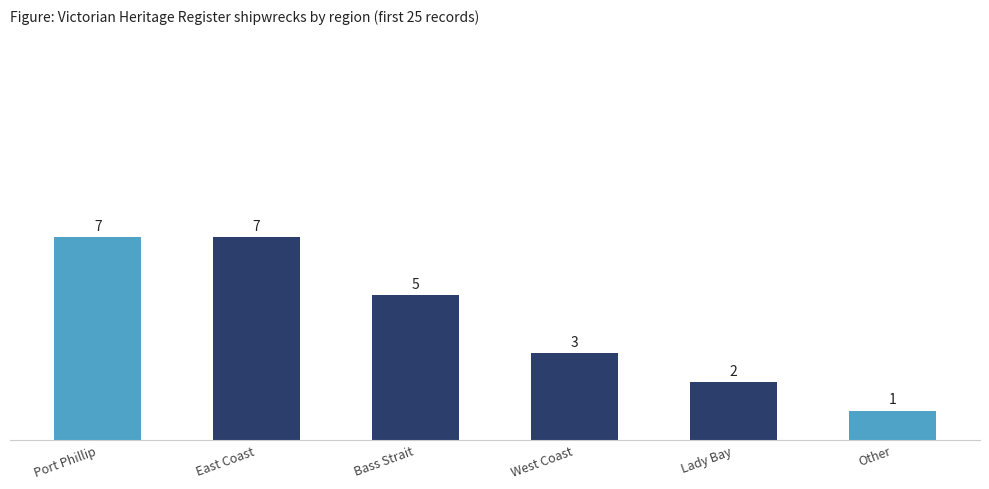

The value at Bass Strait is 5. True or false?

True